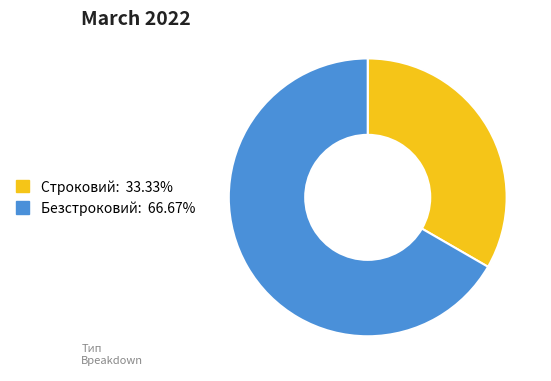

The Безстроковий slice represents 58% of the pie. True or false?

False